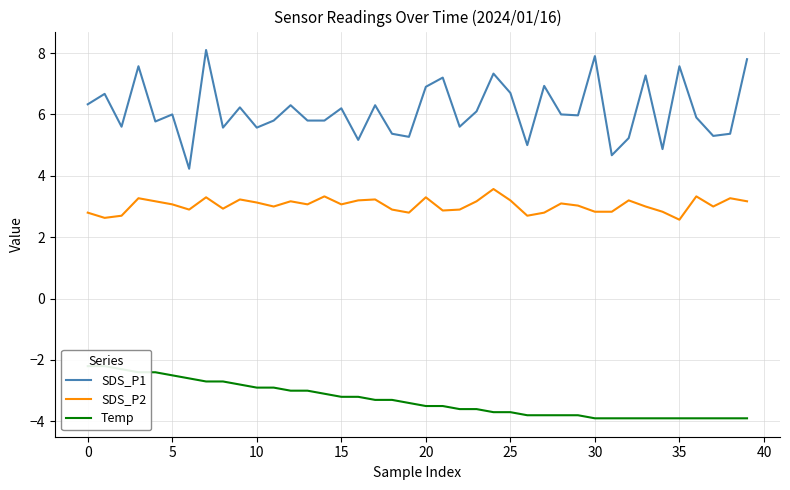

Count the number of data series in this chart.

3